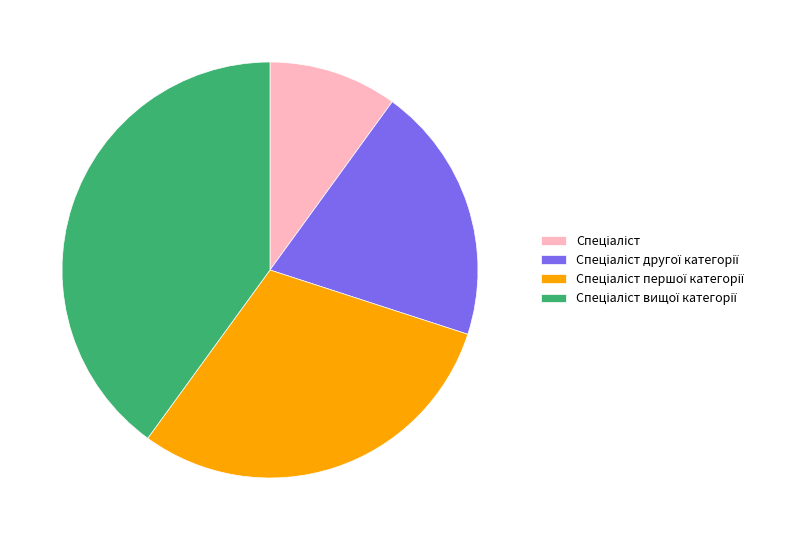

Is there any slice that represents more than half of the pie?

No